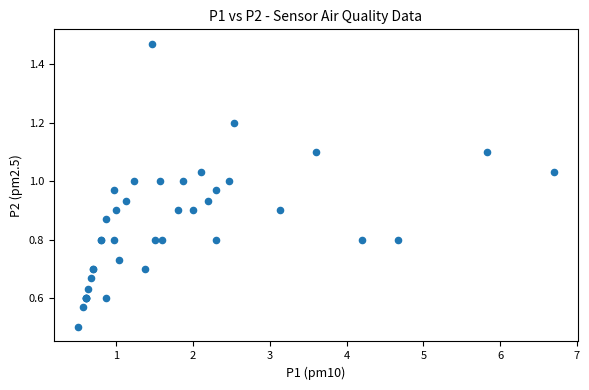

What Y value in the scatter plot is closest to 0?

0.5